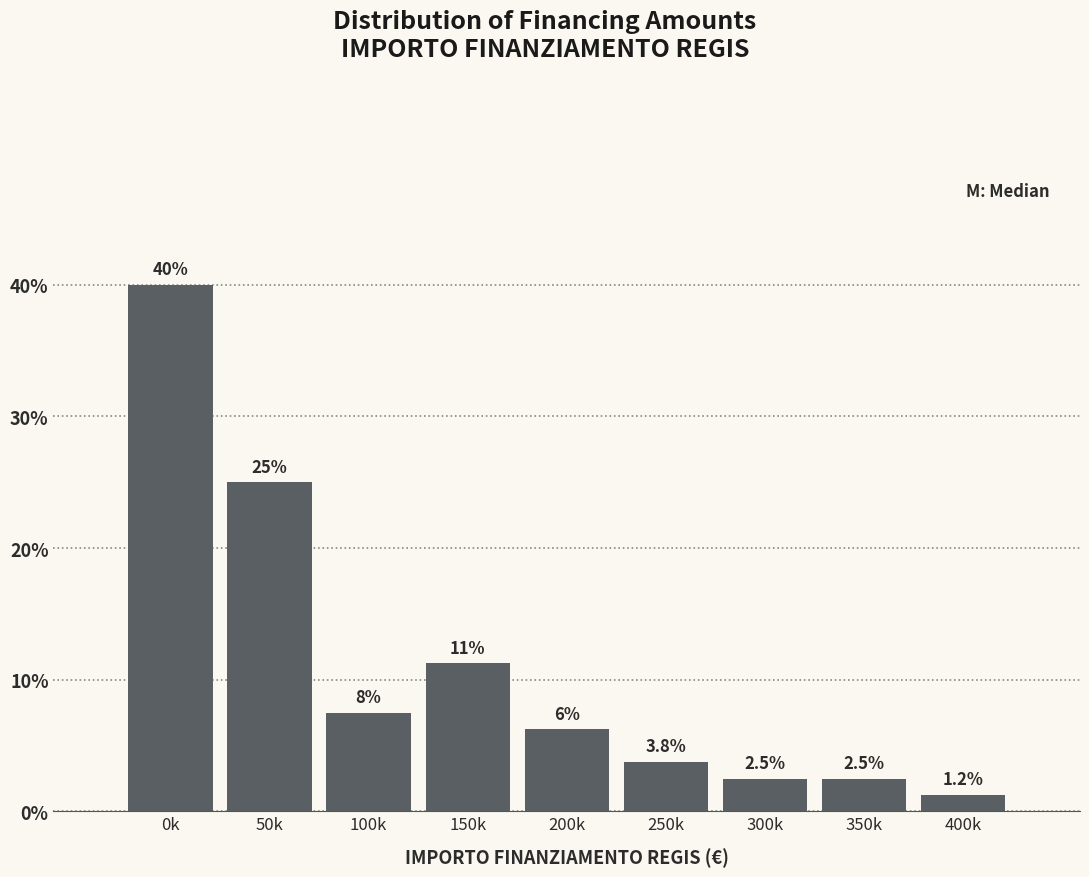

Which has a higher value, 250k or 100k?

100k